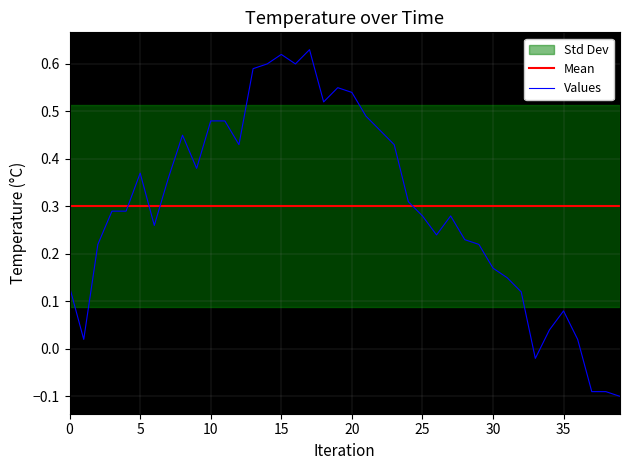

What is the sum of all values?

12.0